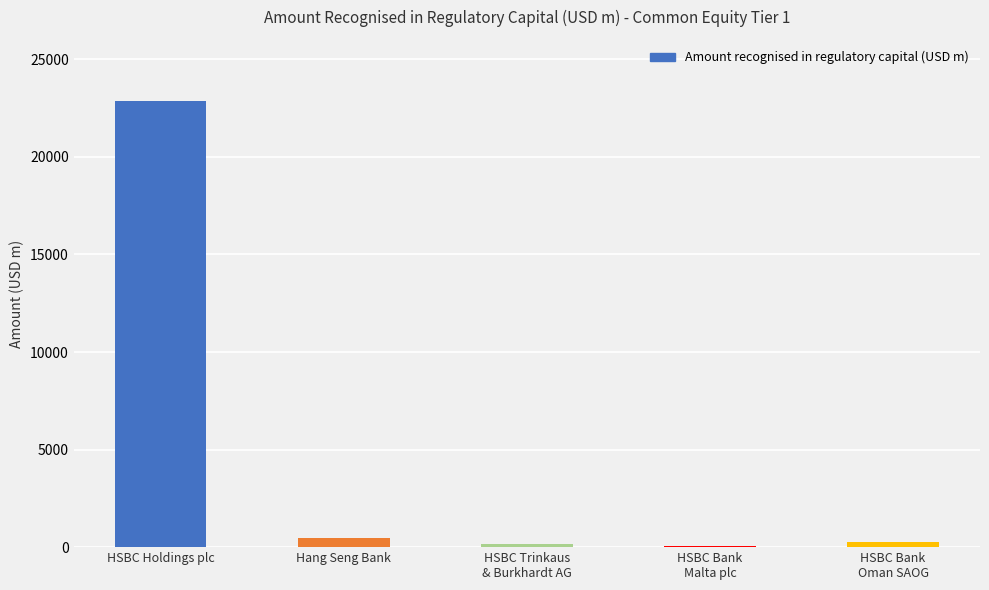

What is the maximum value shown in the chart?

22842